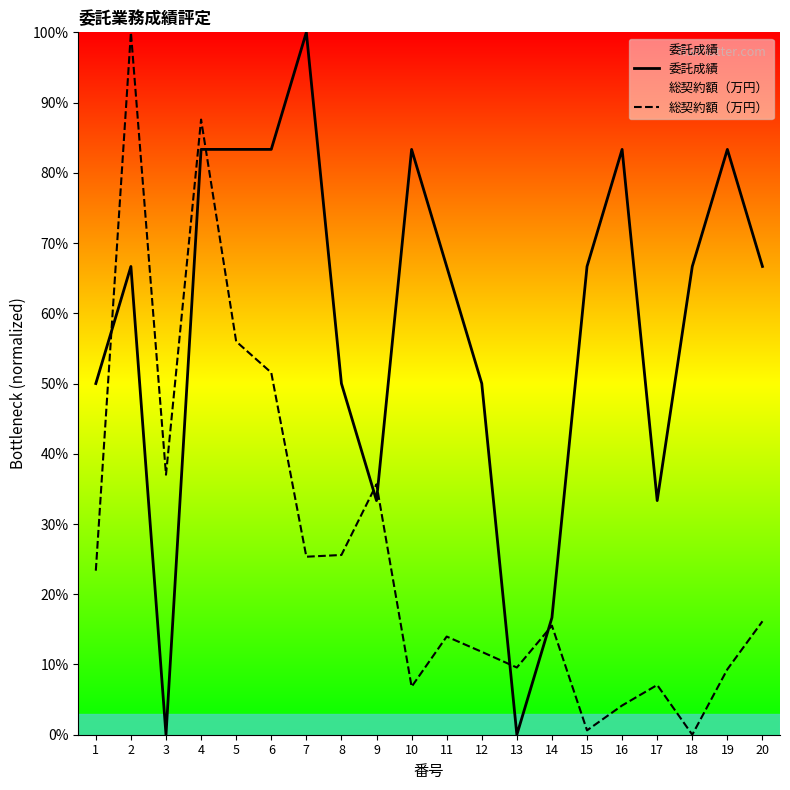

The value of 委託成績 at 9 is 51.2. True or false?

False